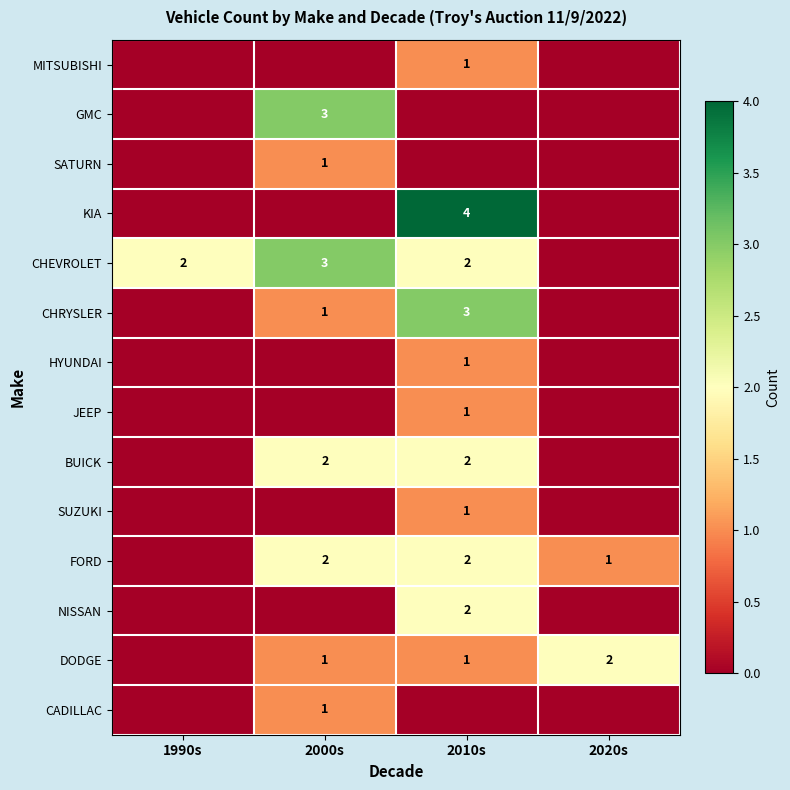

Is it true that CHEVROLET equals 1 at 2000s?

False